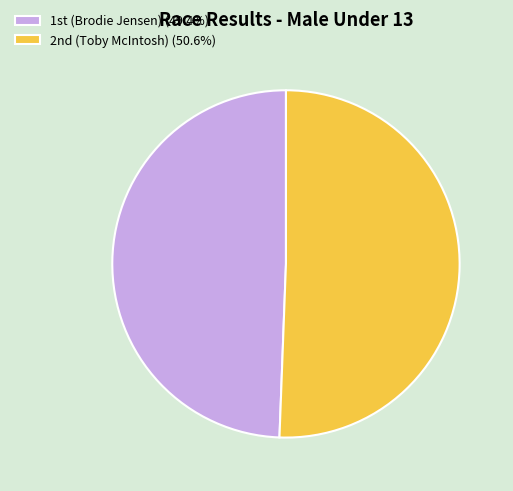

Which category has the smallest portion of the pie?

1st (Brodie Jensen)